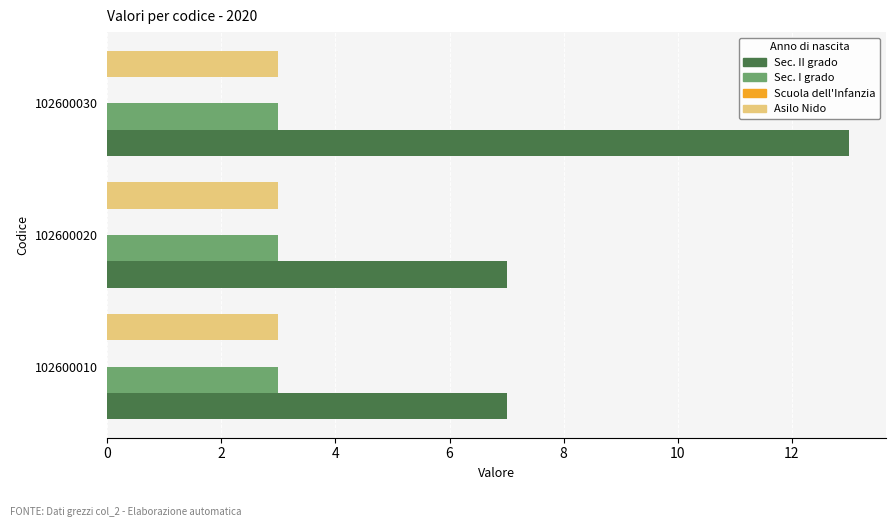

What is the maximum value shown in the chart?

13